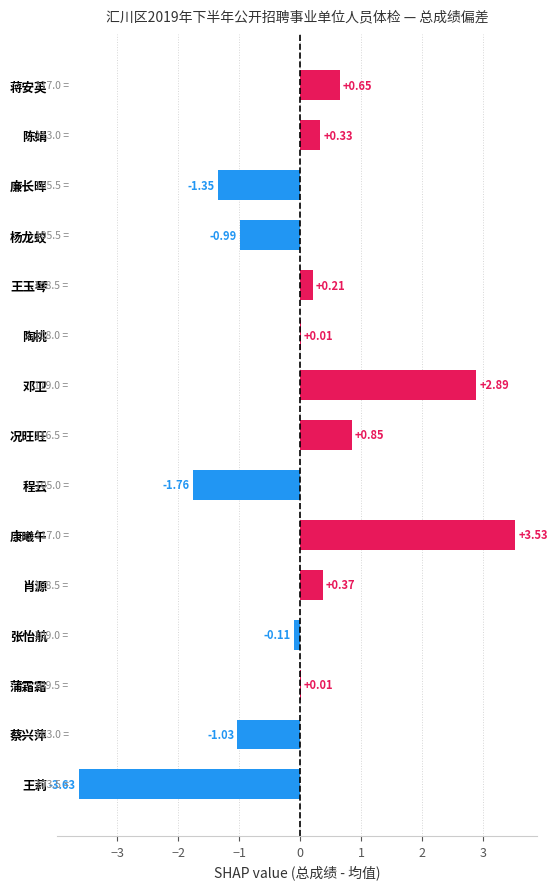

Which category has the highest value across all series?

康曦午